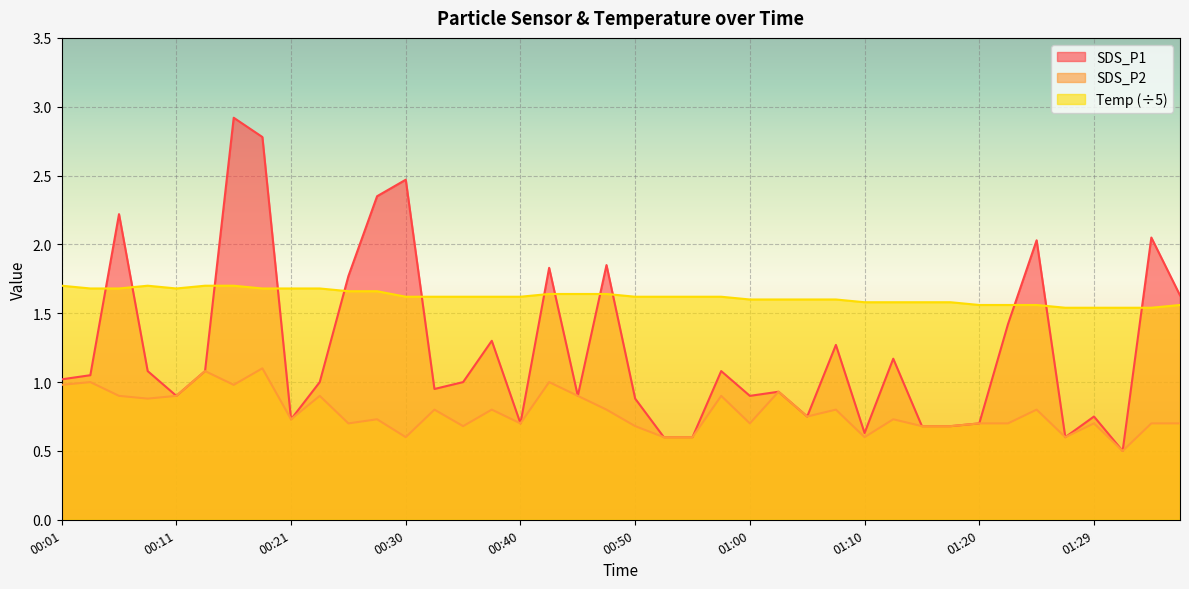

What is the approximate value of SDS_P1 at 00:50?

0.9